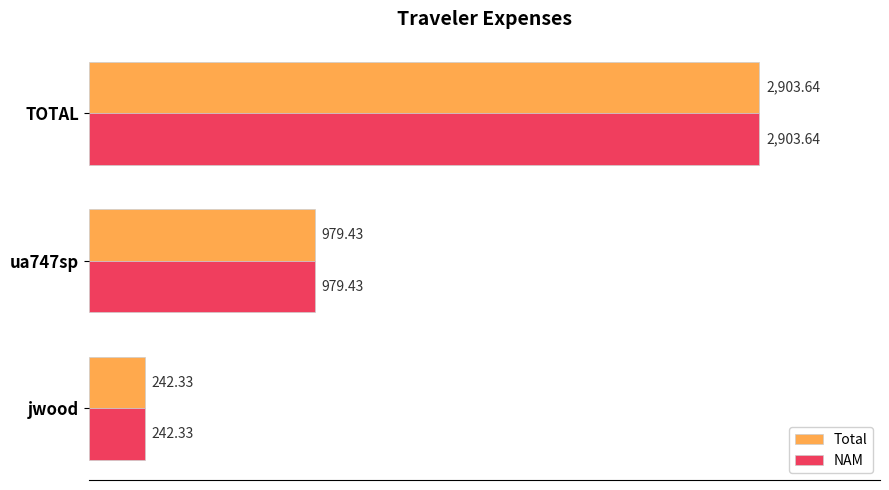

At which label does Total reach its minimum?

jwood